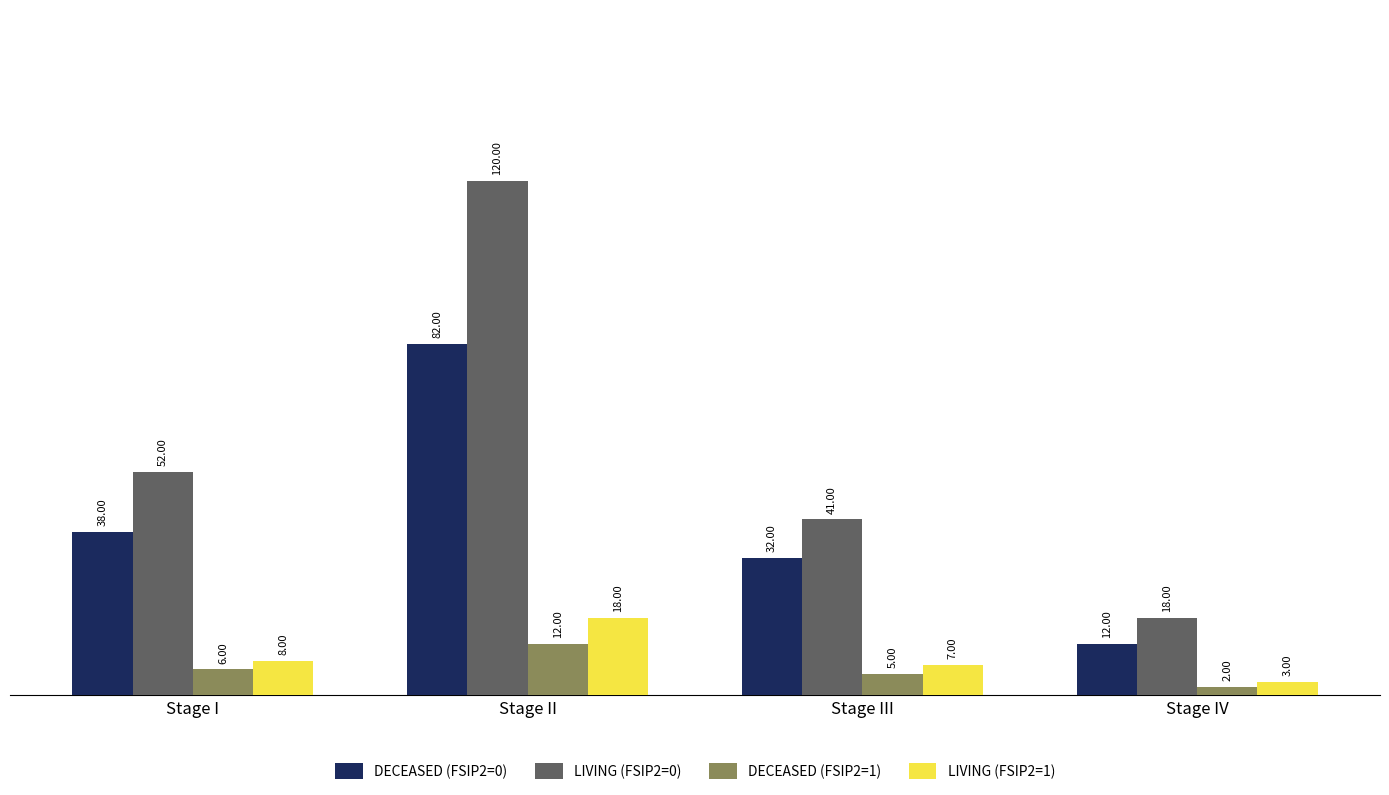

What is the label of the 1st bar from the right?

Stage IV